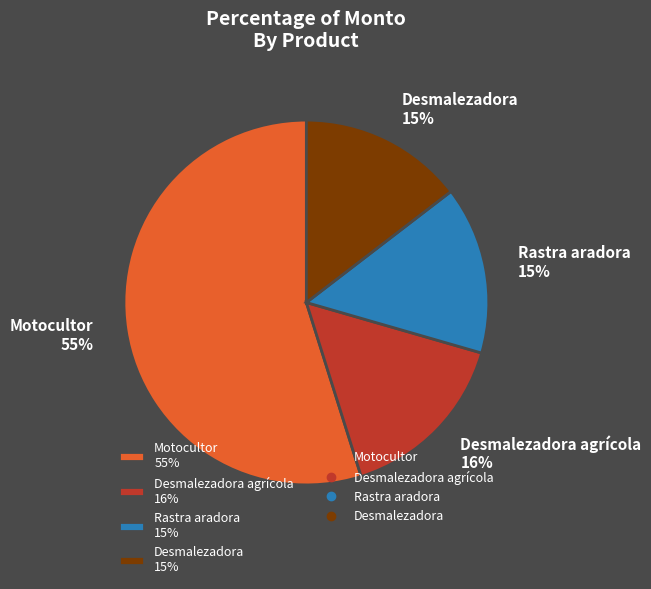

Is there a majority slice in this chart?

Yes